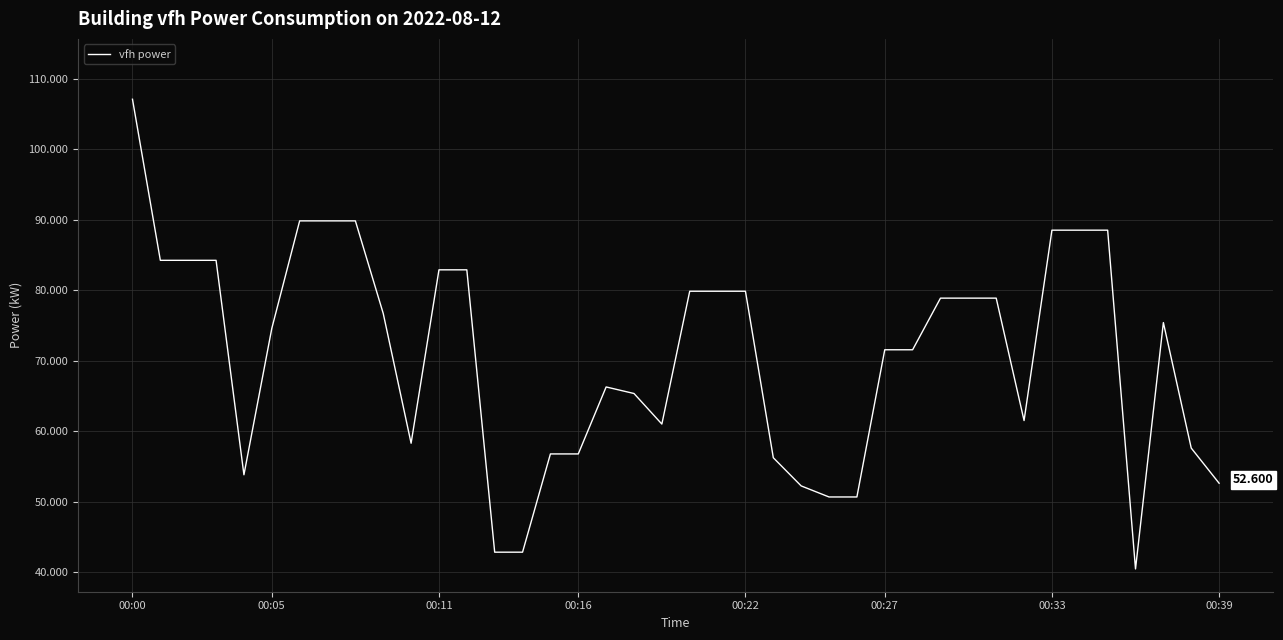

Does the chart display data point markers on the line(s)?

No